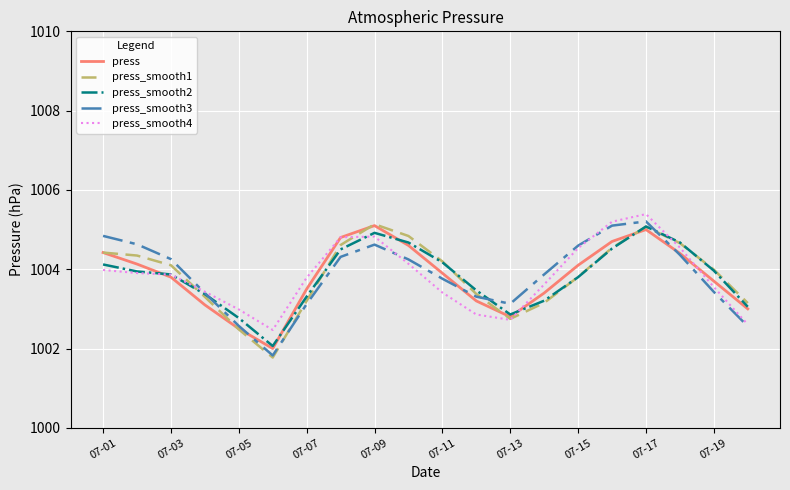

What is the minimum value shown in the chart?

1001.8